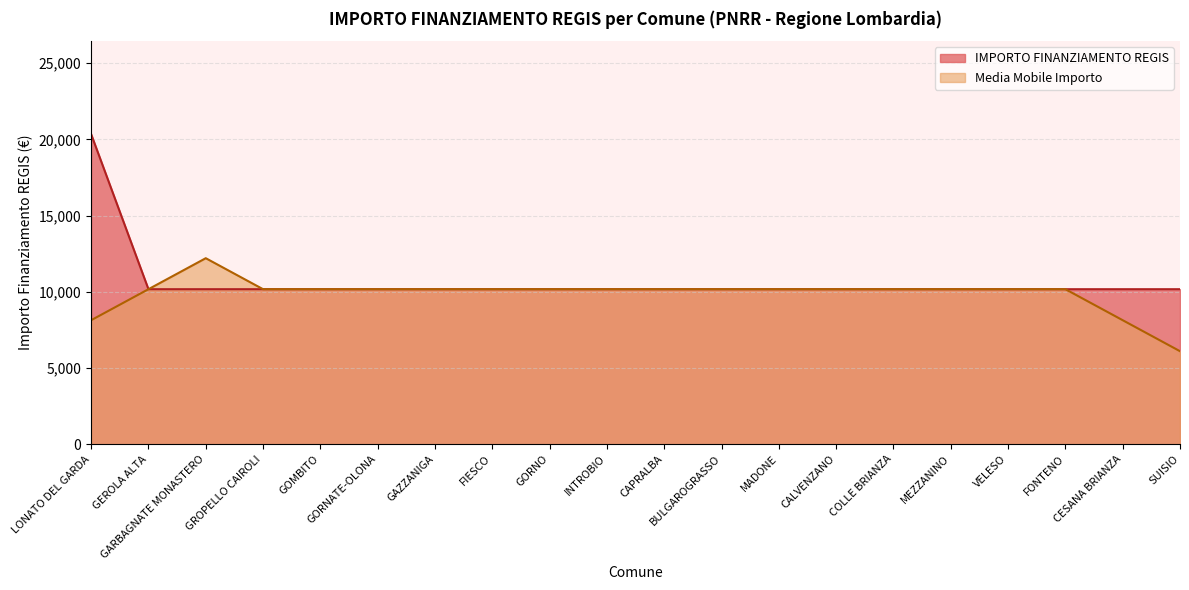

Which label corresponds to the largest value in the chart?

LONATO DEL GARDA